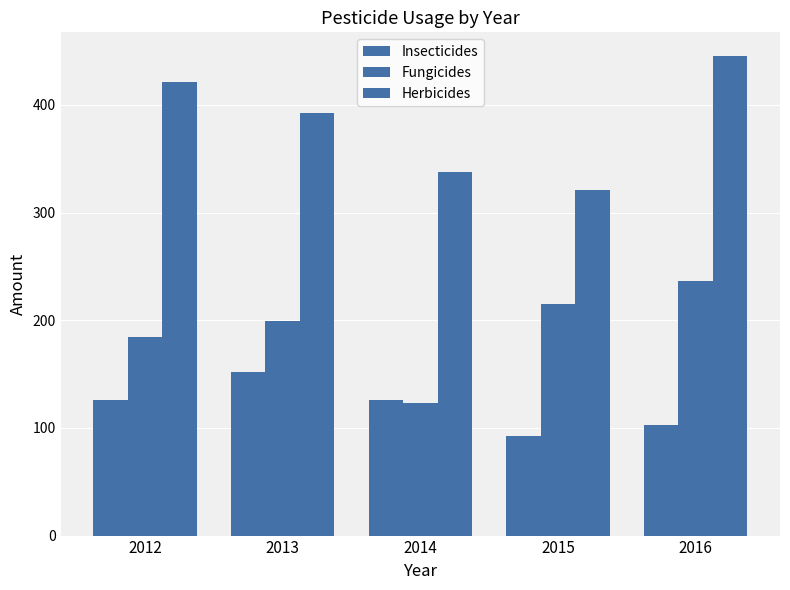

At which label does Herbicides reach its peak?

2016